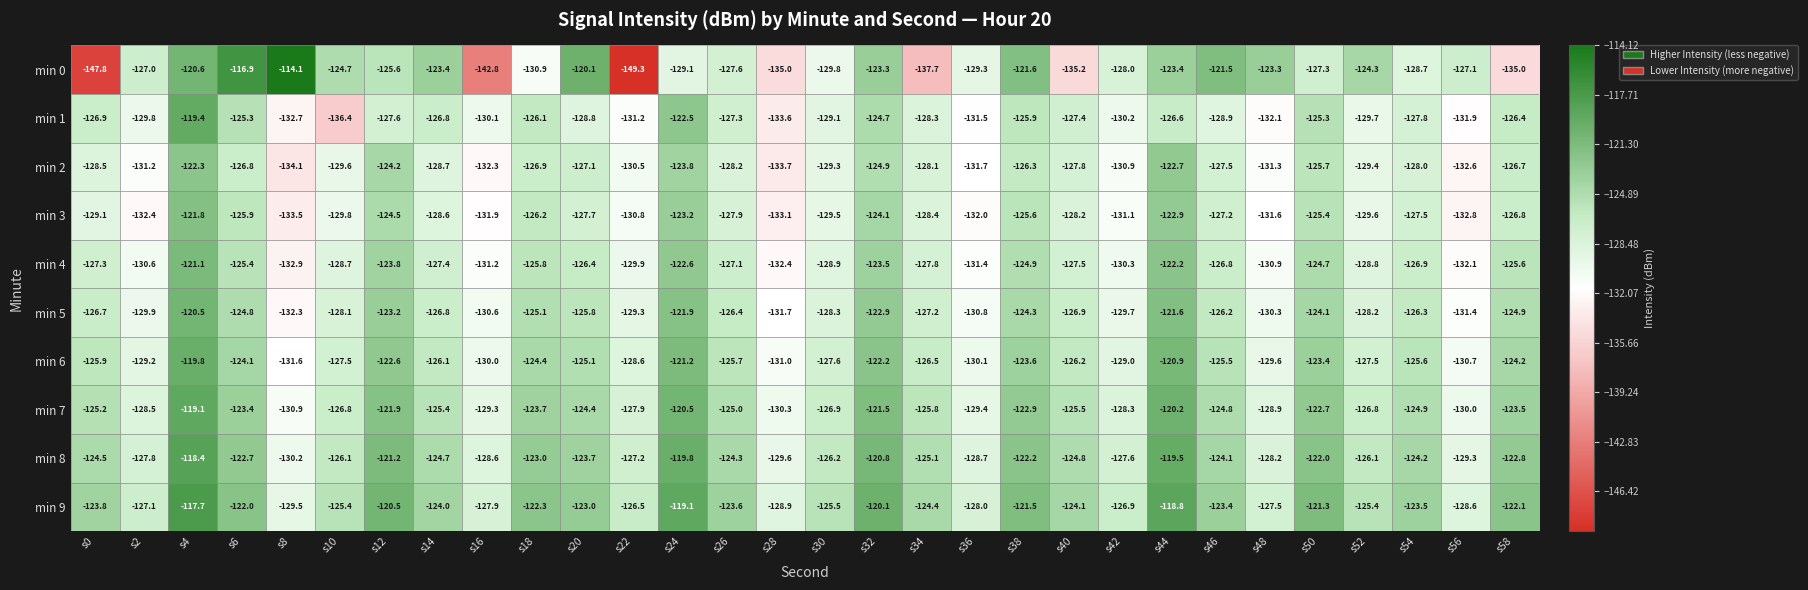

Is it true that min 3 equals -128.2 at s40?

True